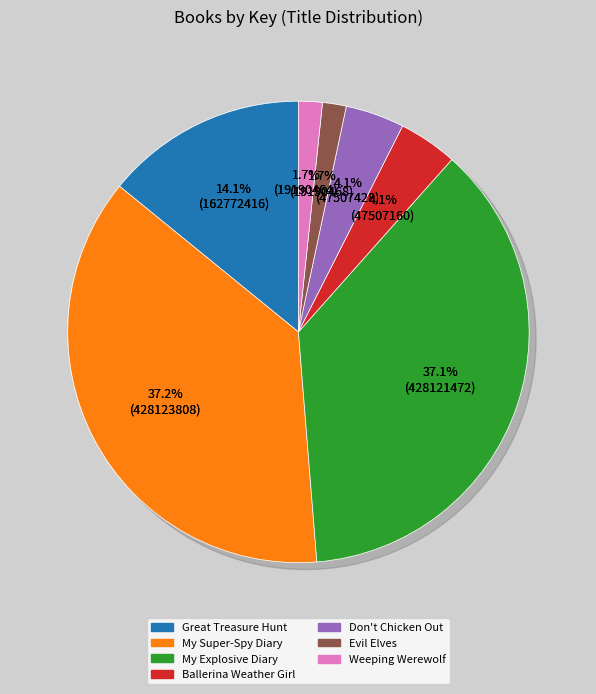

What is the total percentage of 2 and 5?

38.8%